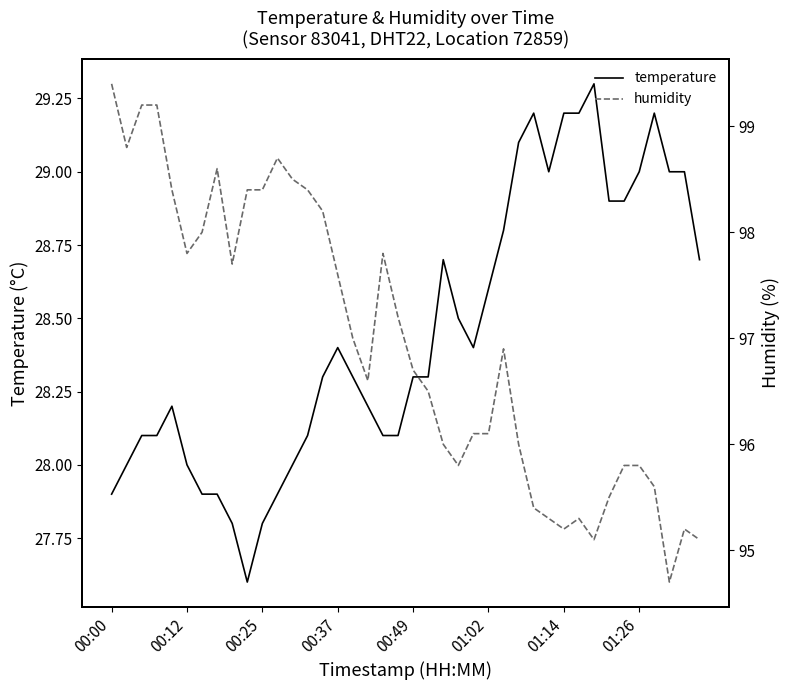

What is the minimum value for temperature?

27.6